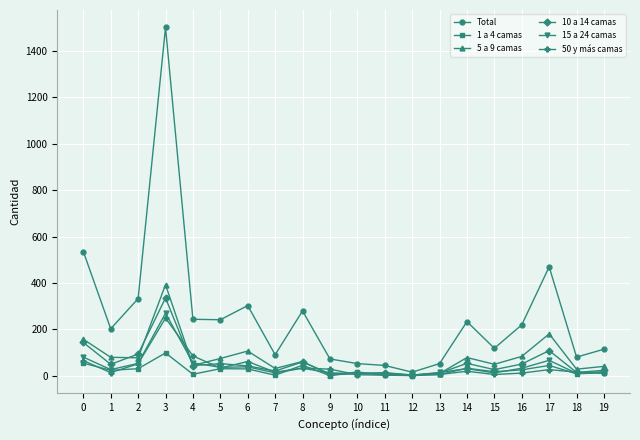

Which series has the largest total across all categories?

Total